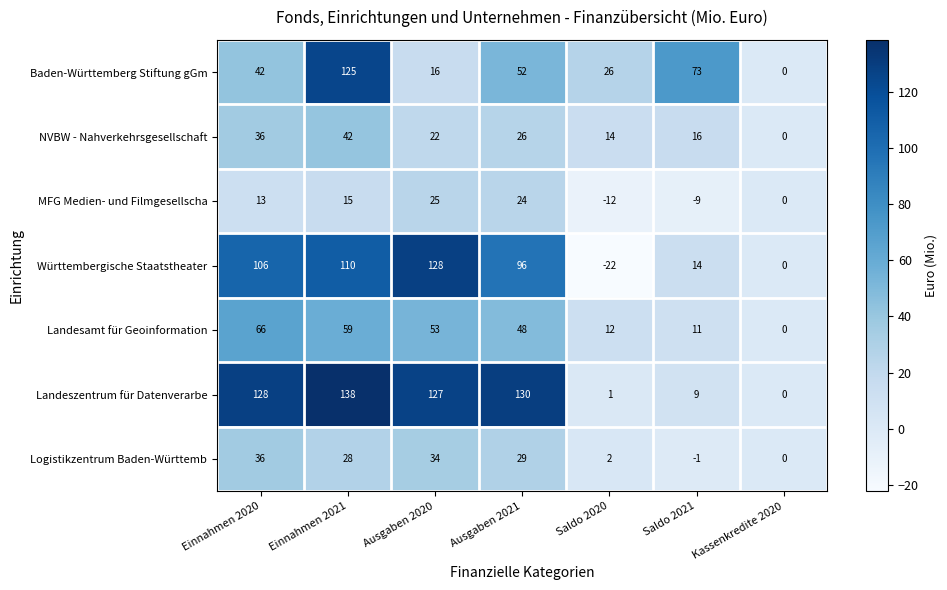

What is the difference between the maximum and minimum values in the MFG Medien- und Filmgesellscha series?

37